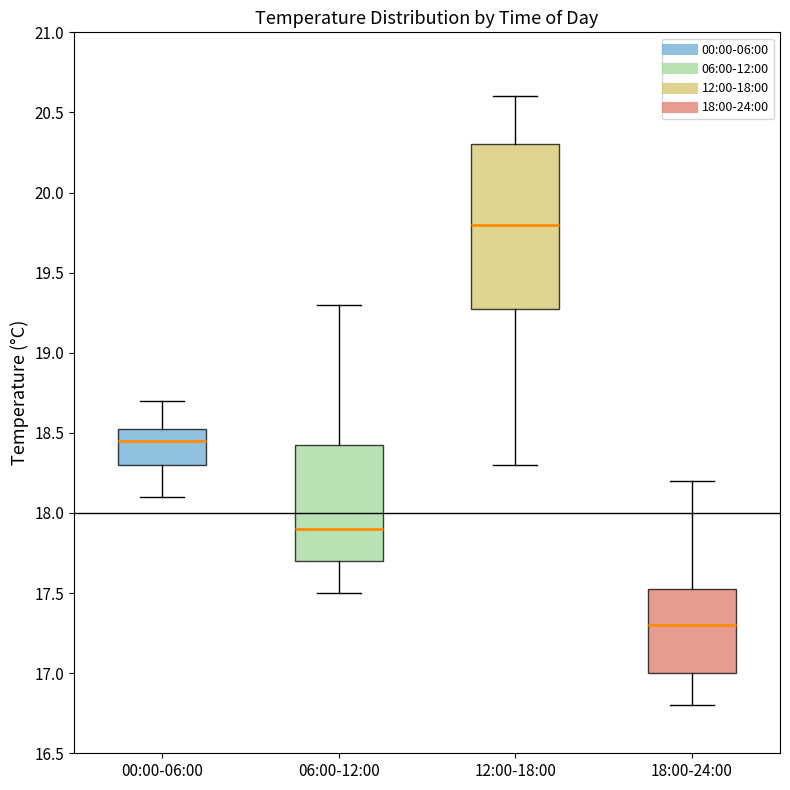

Reading left to right, read every box against the y-axis: the position of its median line, the range the box covers, and the ends of its whiskers. The values are not printed on the chart, so give them approximately, as read against the axis.

00:00-06:00: median 18.45, box 18.30 to 18.55, whiskers 18.10 to 18.70
06:00-12:00: median 17.90, box 17.70 to 18.45, whiskers 17.50 to 19.30
12:00-18:00: median 19.80, box 19.30 to 20.30, whiskers 18.30 to 20.60
18:00-24:00: median 17.30, box 17.00 to 17.55, whiskers 16.80 to 18.20